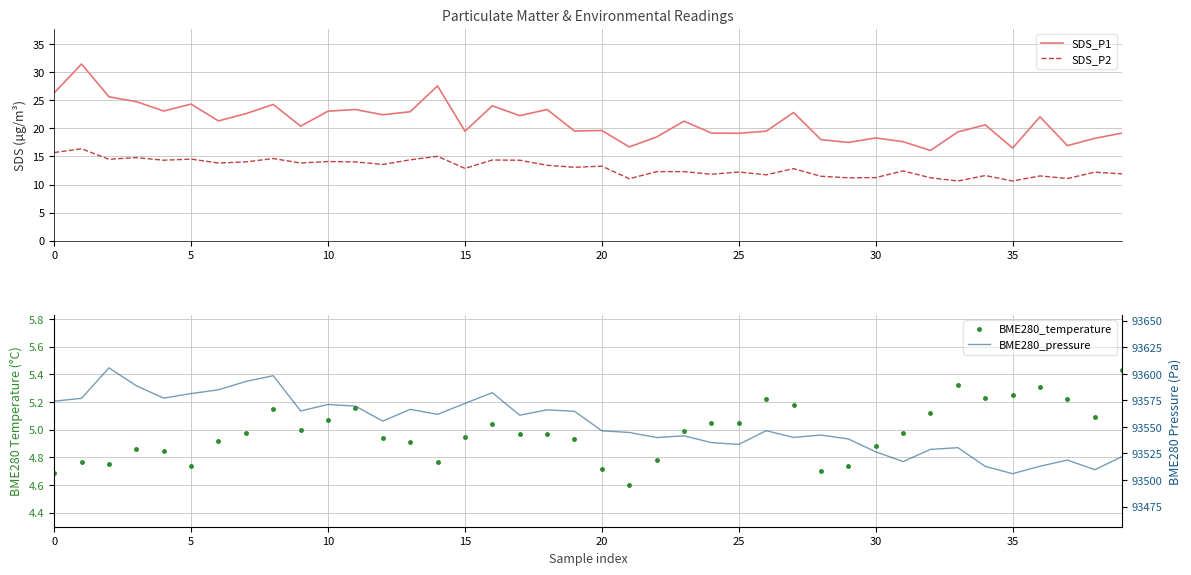

Which has a higher value, 22 or 37?

22